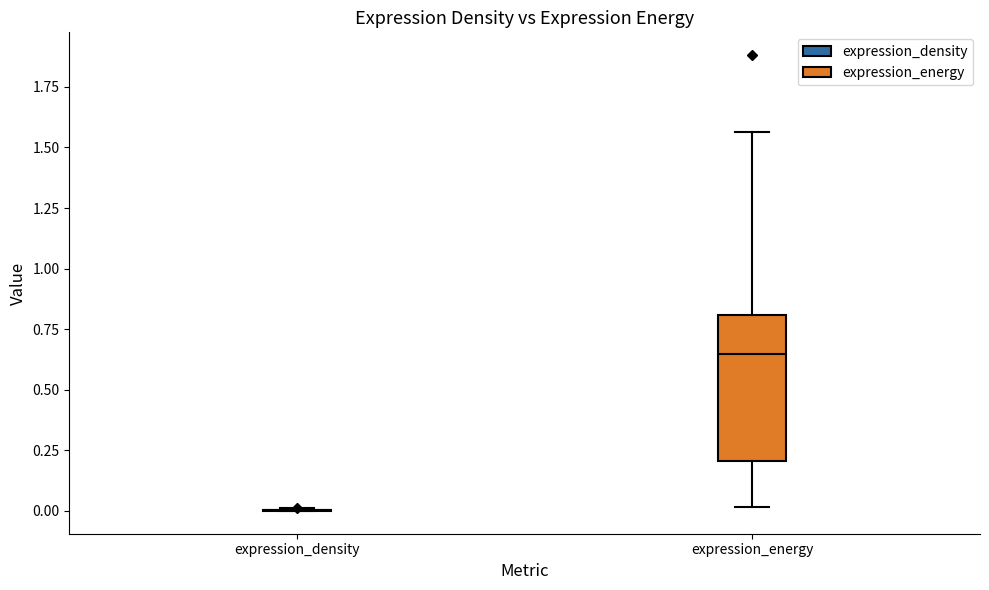

Reading left to right, transcribe this box plot: for each box, give where its median line is, the range the box spans, and where its two whiskers end, as read against the y-axis. The values are not printed on the chart, so give them approximately, as read against the axis.

expression_density: box collapsed to a line at 0.00, whiskers 0.00 to 0.00
expression_energy: median 0.65, box 0.20 to 0.80, whiskers 0.00 to 1.55